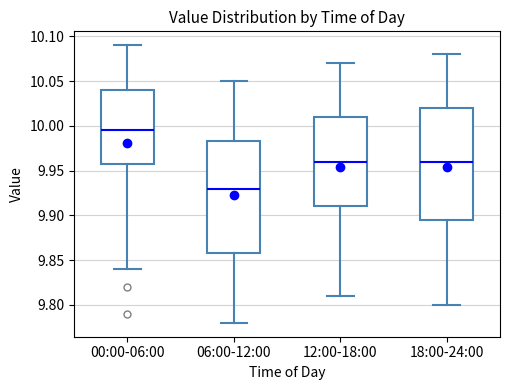

Which box's median line is the highest?

00:00-06:00